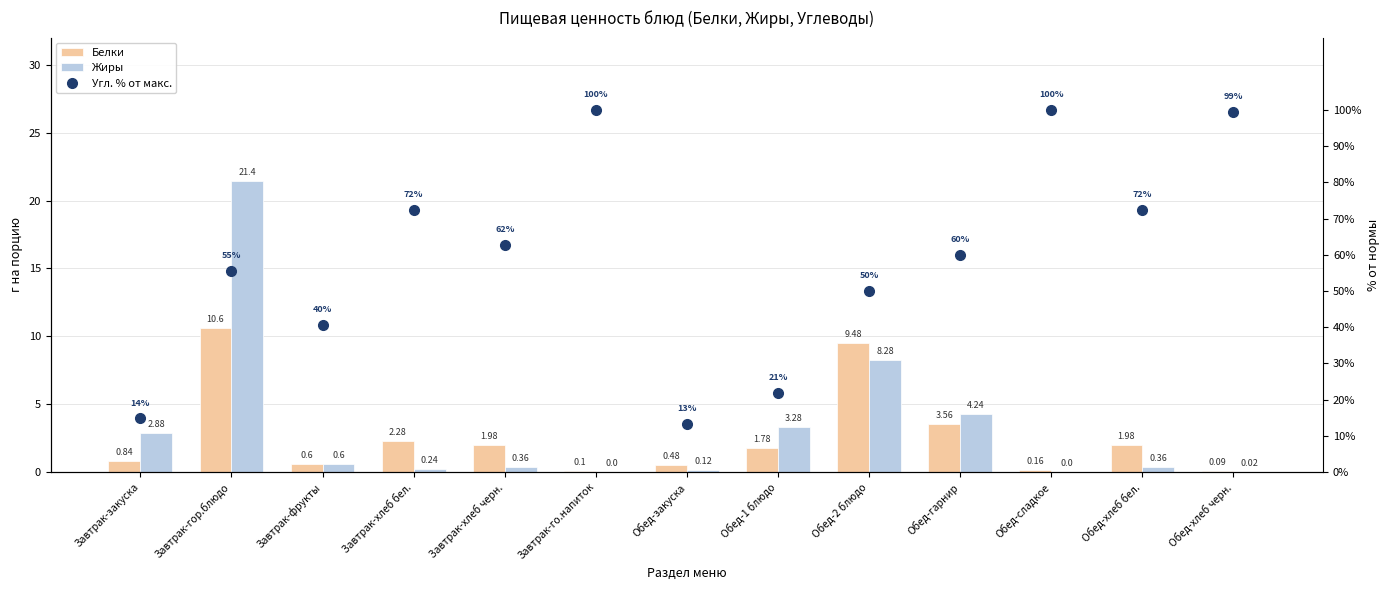

The value of Угл. % от макс. at Завтрак-гор.блюдо is 55.5. True or false?

True